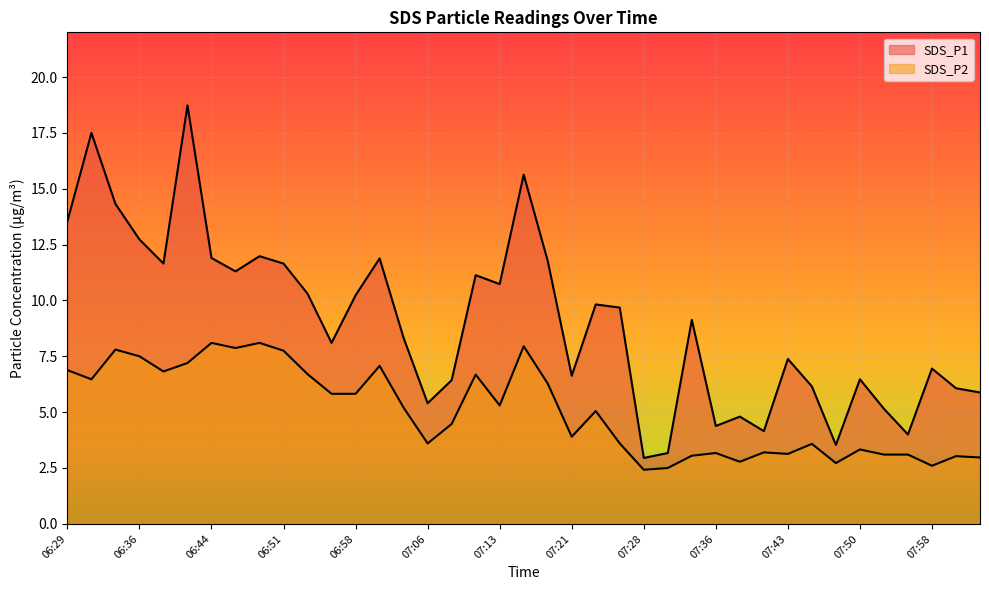

Reading left to right, transcribe all the data shown in this chart.

SDS_P1: 06:29=13.6	06:31=17.5	06:34=14.3	06:36=12.7	06:39=11.7	06:41=18.7	06:44=11.9	06:46=11.3	06:48=12.0	06:51=11.7	06:53=10.3	06:56=8.1	06:58=10.2	07:01=11.9	07:03=8.3	07:06=5.4	07:08=6.4	07:11=11.1	07:13=10.7	07:15=15.6	07:18=11.8	07:21=6.6	07:23=9.8	07:26=9.7	07:28=3.0	07:31=3.2	07:33=9.1	07:36=4.4	07:38=4.8	07:41=4.2	07:43=7.4	07:45=6.2	07:48=3.5	07:50=6.5	07:53=5.2	07:55=4.0	07:58=7.0	08:02=6.1	08:05=5.9
SDS_P2: 06:29=6.9	06:31=6.5	06:34=7.8	06:36=7.5	06:39=6.8	06:41=7.2	06:44=8.1	06:46=7.9	06:48=8.1	06:51=7.8	06:53=6.7	06:56=5.8	06:58=5.8	07:01=7.1	07:03=5.2	07:06=3.6	07:08=4.5	07:11=6.7	07:13=5.3	07:15=8.0	07:18=6.3	07:21=3.9	07:23=5.0	07:26=3.6	07:28=2.4	07:31=2.5	07:33=3.0	07:36=3.2	07:38=2.8	07:41=3.2	07:43=3.1	07:45=3.6	07:48=2.7	07:50=3.3	07:53=3.1	07:55=3.1	07:58=2.6	08:02=3.0	08:05=3.0